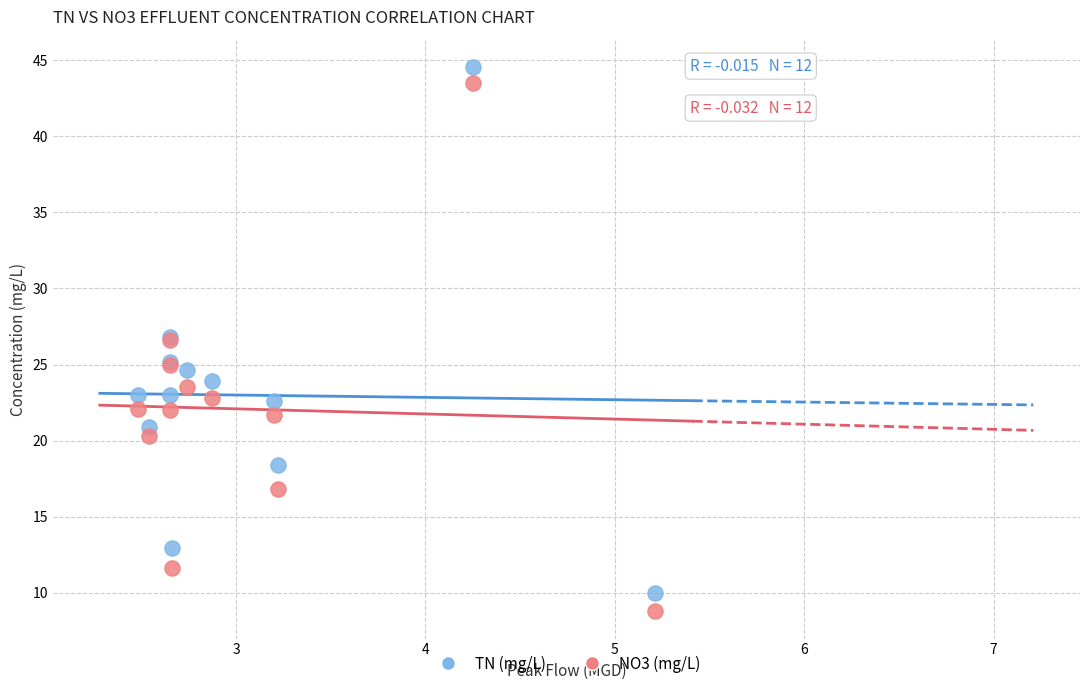

What are all the series names shown in the legend?

TN (mg/L), NO3 (mg/L)